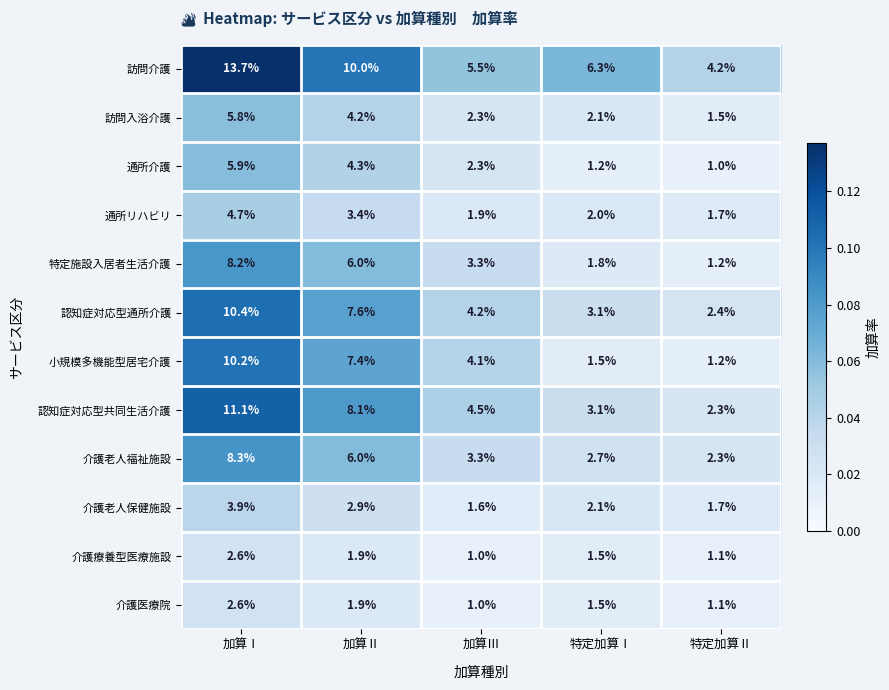

What is the total value across all series at 加算Ⅰ?

87.4